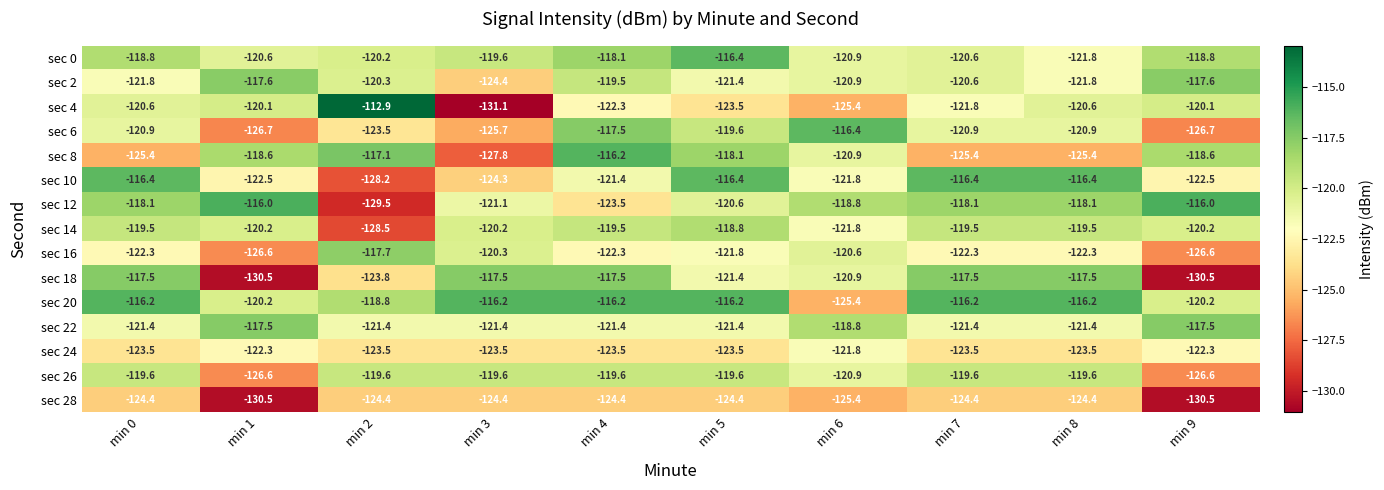

What is the difference between the maximum and minimum values in the sec 16 series?

8.9